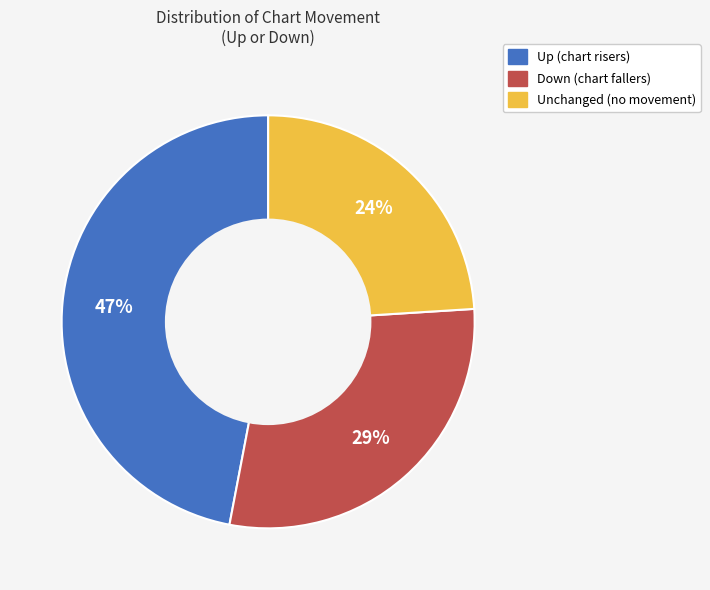

Is there a majority slice in this chart?

No